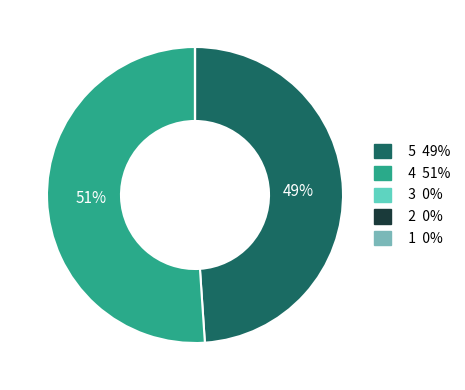

True or false: 4 51% accounts for 51% of the total.

True